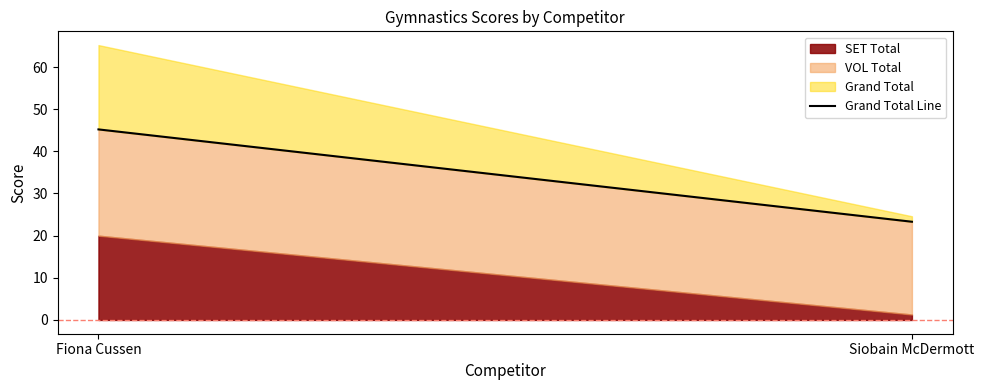

How many data points does each series have?

2